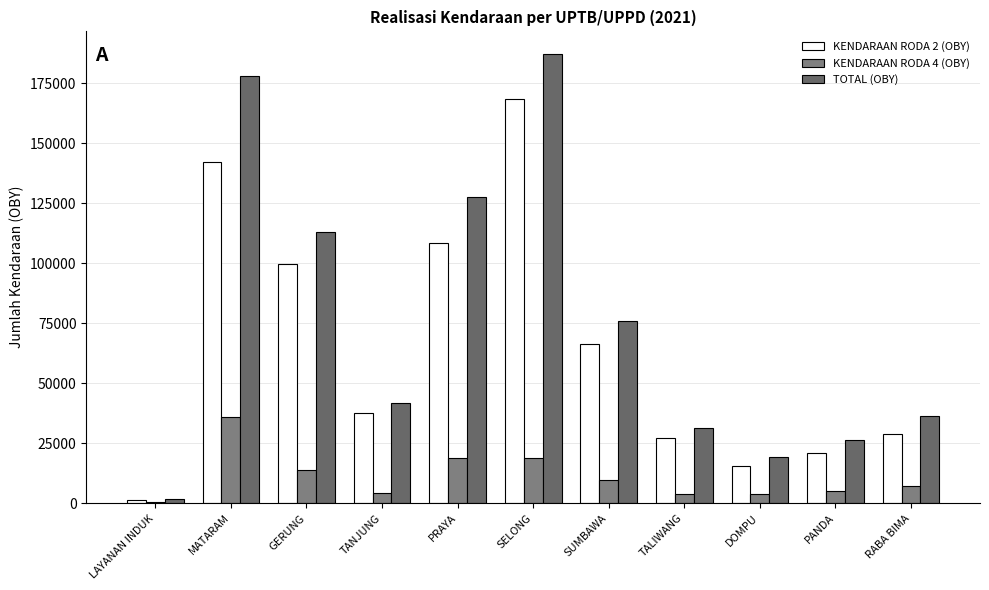

List the labels in order of KENDARAAN RODA 4 (OBY) value, smallest first.

LAYANAN INDUK, TALIWANG, DOMPU, TANJUNG, PANDA, RABA BIMA, SUMBAWA, GERUNG, SELONG, PRAYA, MATARAM